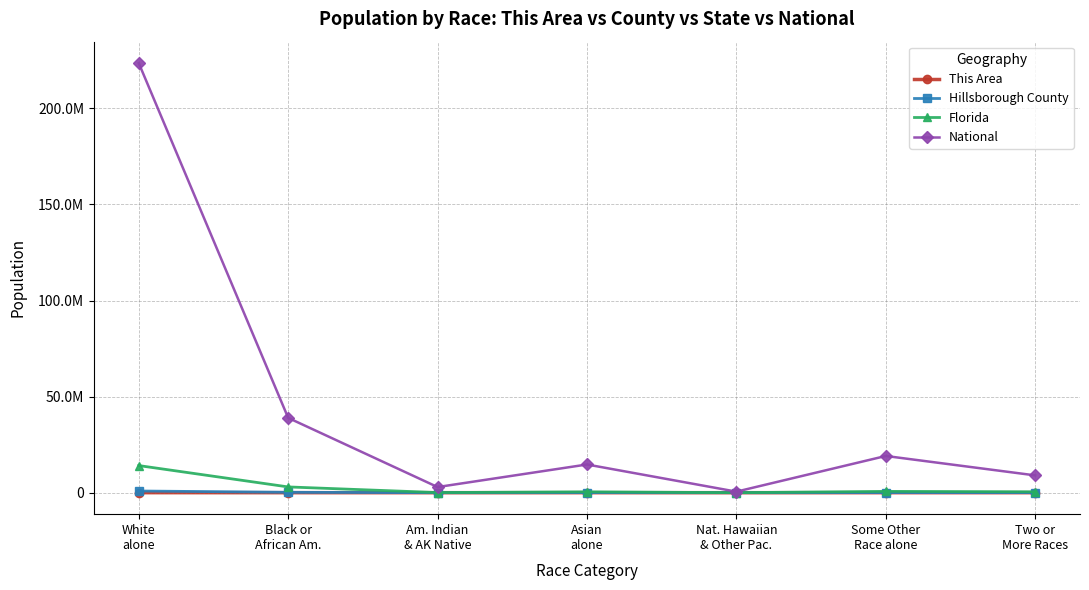

True or false: National and Hillsborough County intersect in this chart.

False